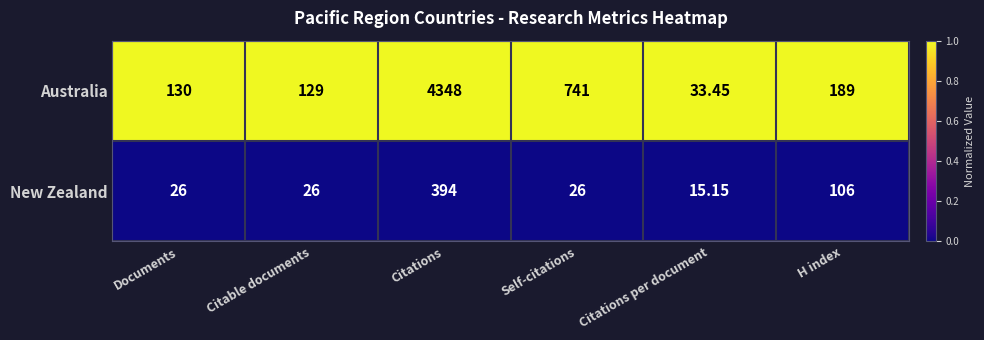

At which label is Australia closest to 1?

Documents